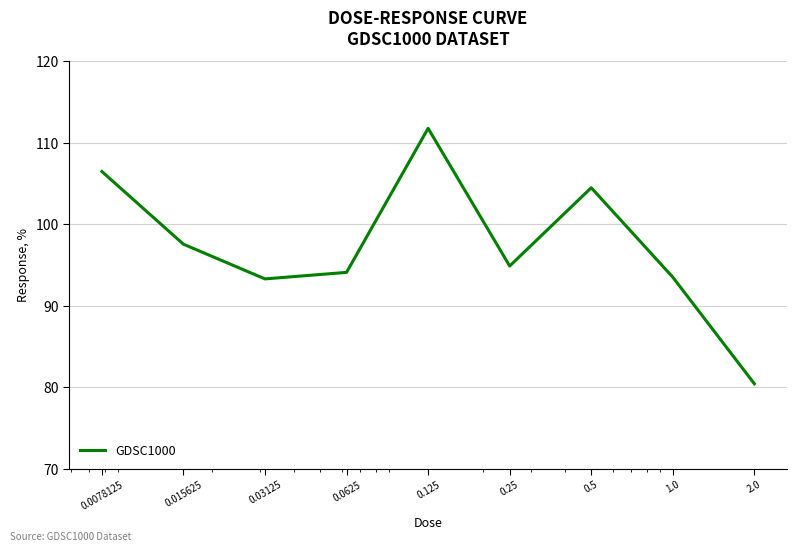

What is the minimum value shown in the chart?

80.4